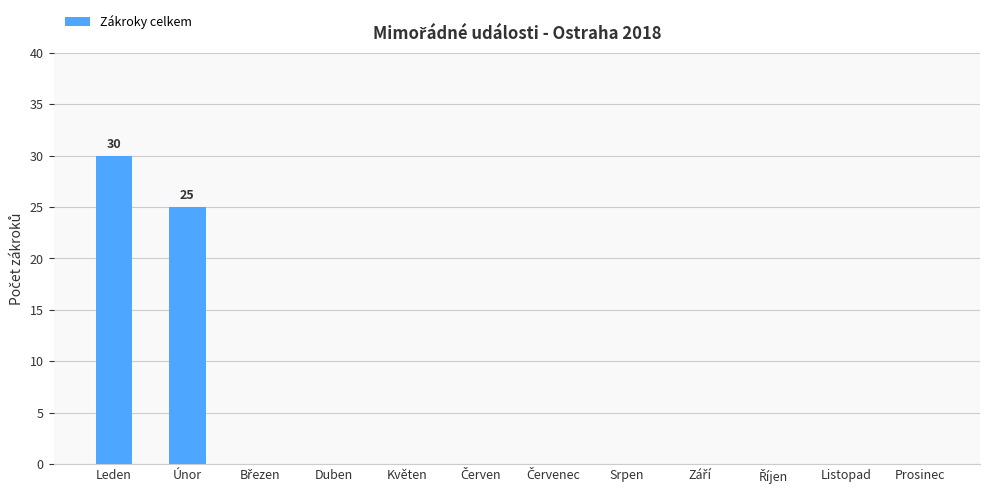

Which has a higher value, Srpen or Únor?

Únor